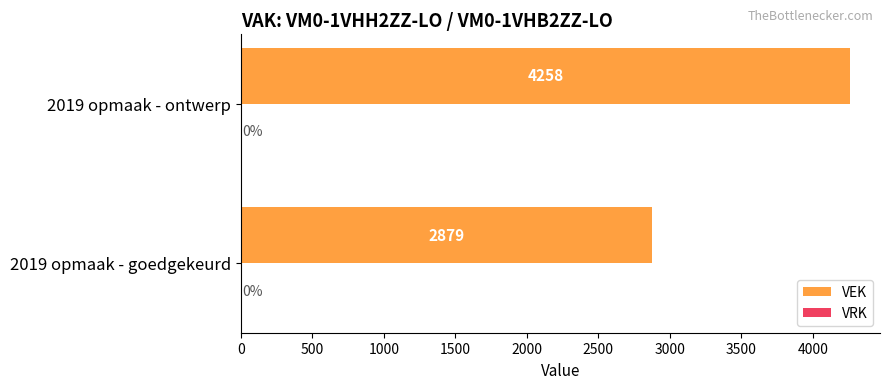

Read the value at 2019 opmaak - ontwerp.

4258